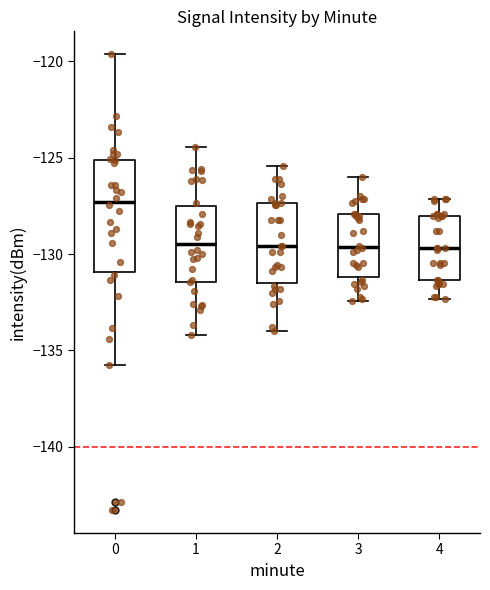

Reading left to right, transcribe this box plot: for each box, give where its median line is, the range the box spans, and where its two whiskers end, as read against the y-axis. The values are not printed on the chart, so give them approximately, as read against the axis.

0: median -127.5, box -131.0 to -125.0, whiskers -136.0 to -119.5
1: median -129.5, box -131.5 to -127.5, whiskers -134.0 to -124.5
2: median -129.5, box -131.5 to -127.5, whiskers -134.0 to -125.5
3: median -129.5, box -131.0 to -128.0, whiskers -132.5 to -126.0
4: median -129.5, box -131.5 to -128.0, whiskers -132.5 to -127.0